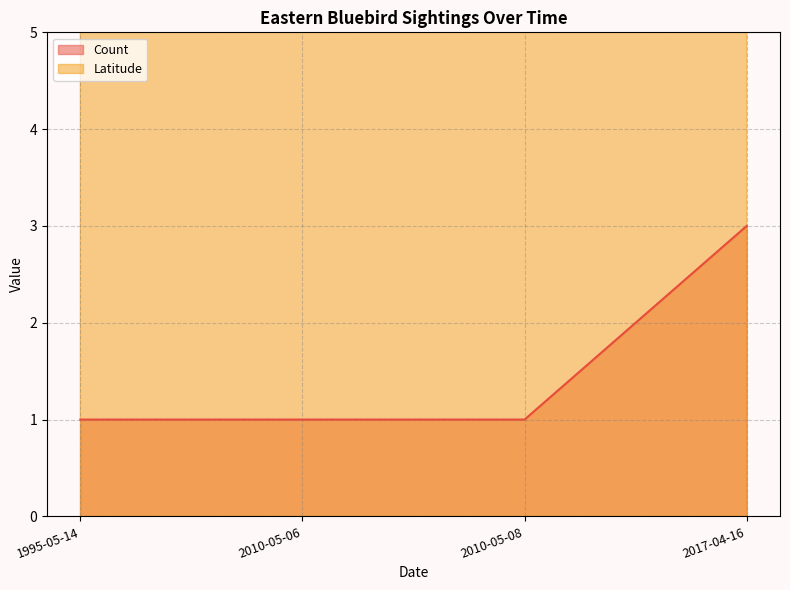

The value of Count at 1995-05-14 is 1. True or false?

True